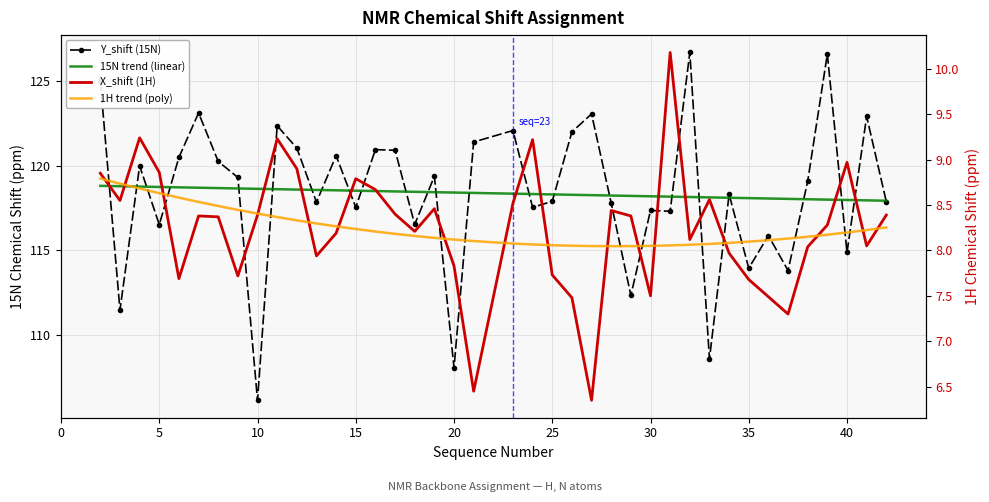

What is the spread (max minus min) of values at 15?

110.1